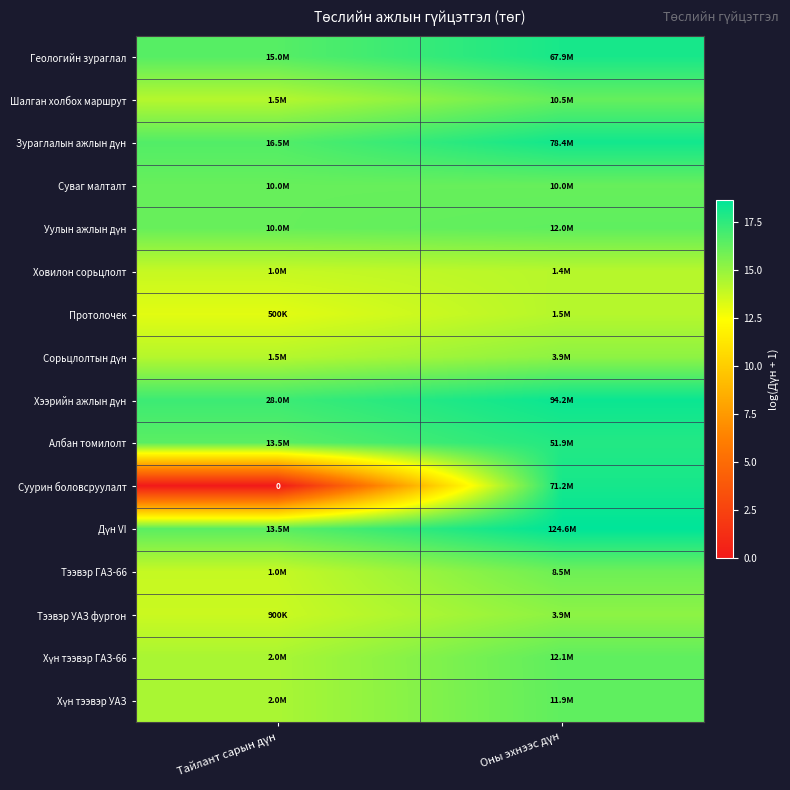

What is the sum of the Дүн VI values at Тайлант сарын дүн and Оны эхнээс дүн?

35.1